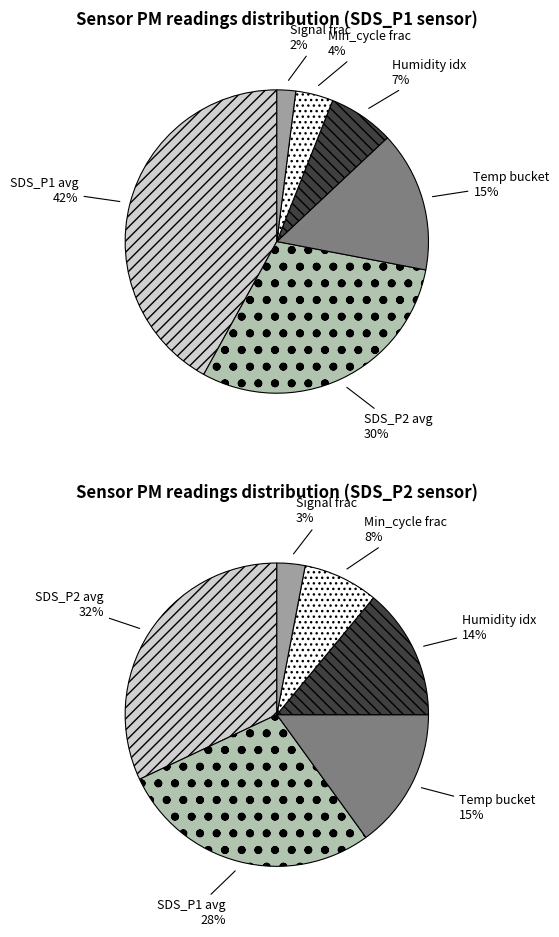

Which series has the widest spread of values?

SDS_P1